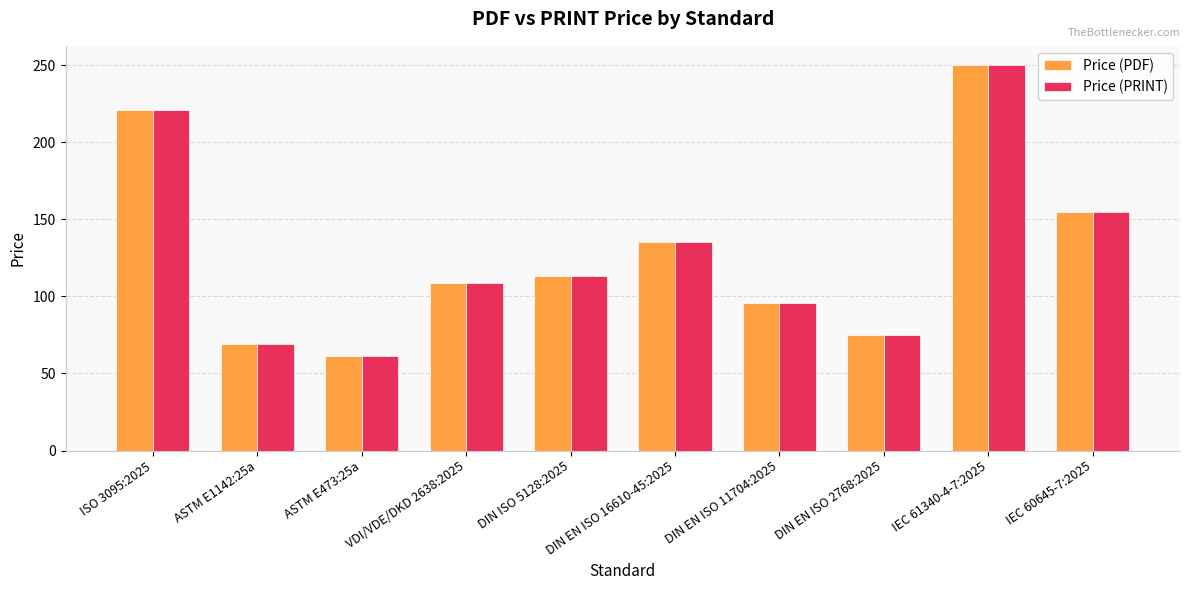

Rank the categories by Price (PDF) value from highest to lowest.

IEC 61340-4-7:2025, ISO 3095:2025, IEC 60645-7:2025, DIN EN ISO 16610-45:2025, DIN ISO 5128:2025, VDI/VDE/DKD 2638:2025, DIN EN ISO 11704:2025, DIN EN ISO 2768:2025, ASTM E1142:25a, ASTM E473:25a